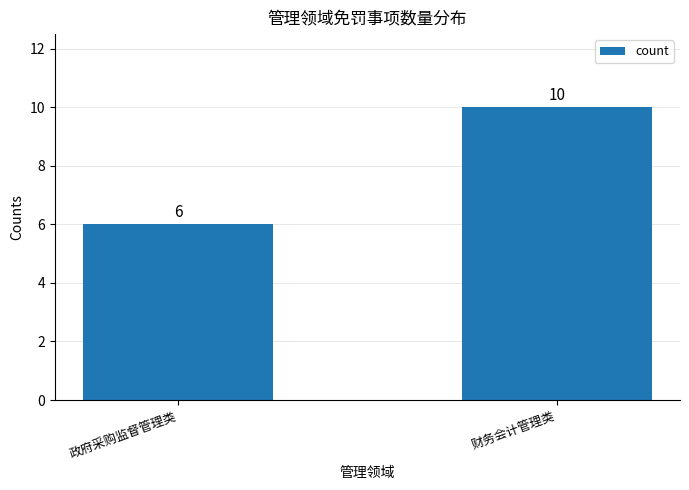

Rank the categories by value from lowest to highest.

政府采购监督管理类, 财务会计管理类